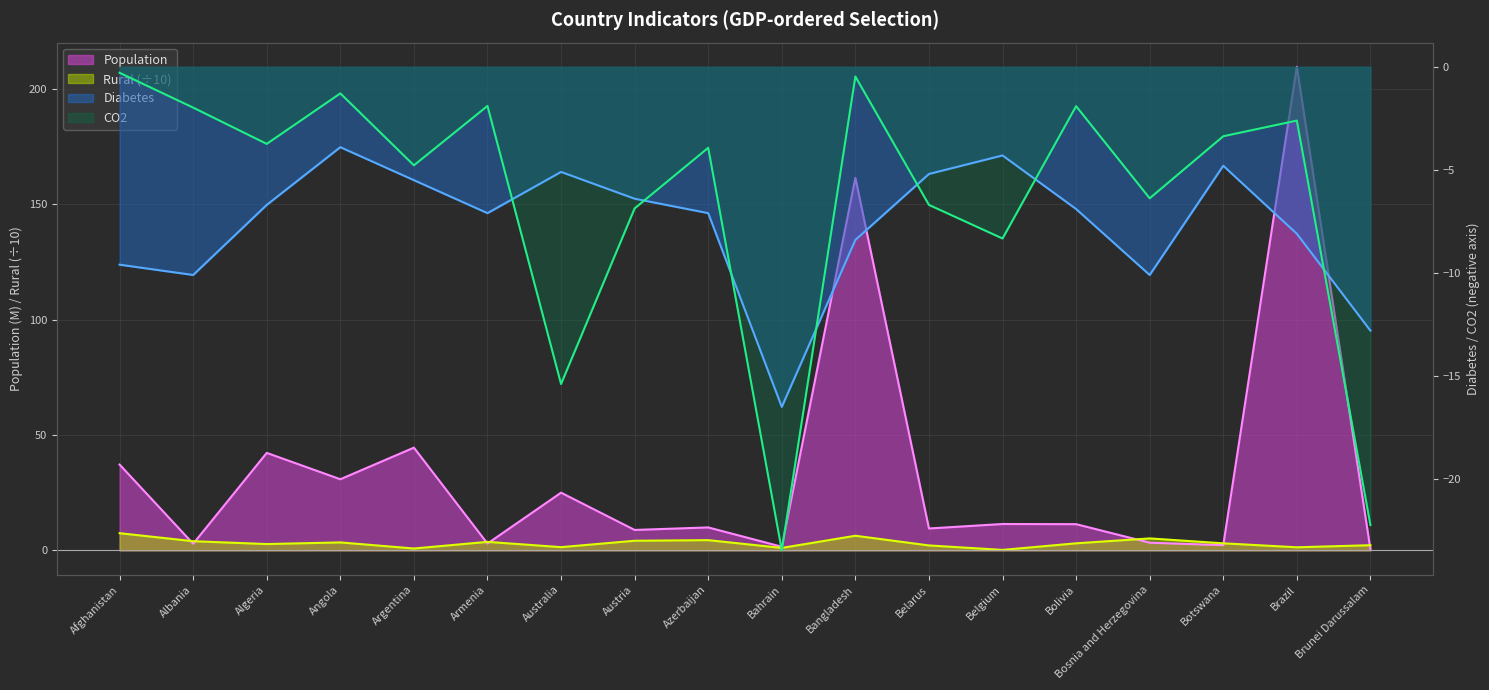

Where is the first local maximum for CO2?

Angola